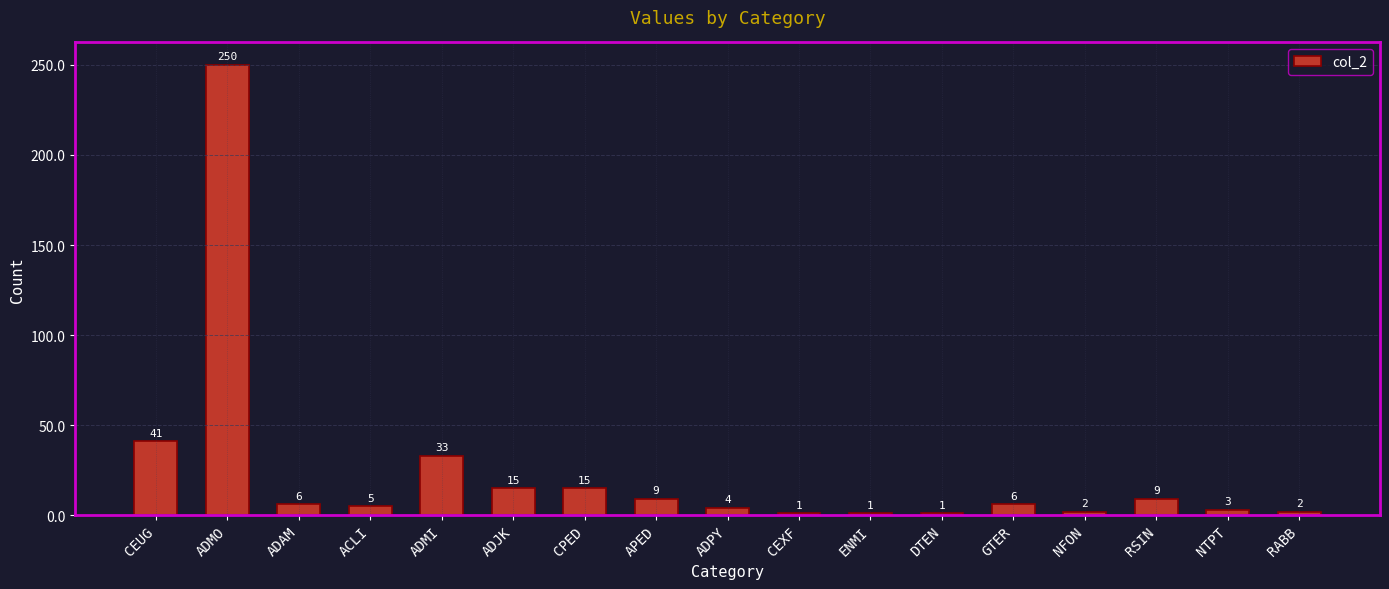

What position from the right is CPED?

11